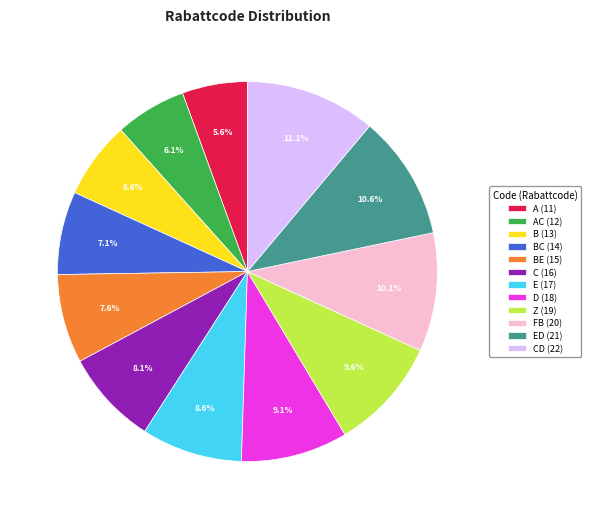

How many slices are in this pie chart?

12